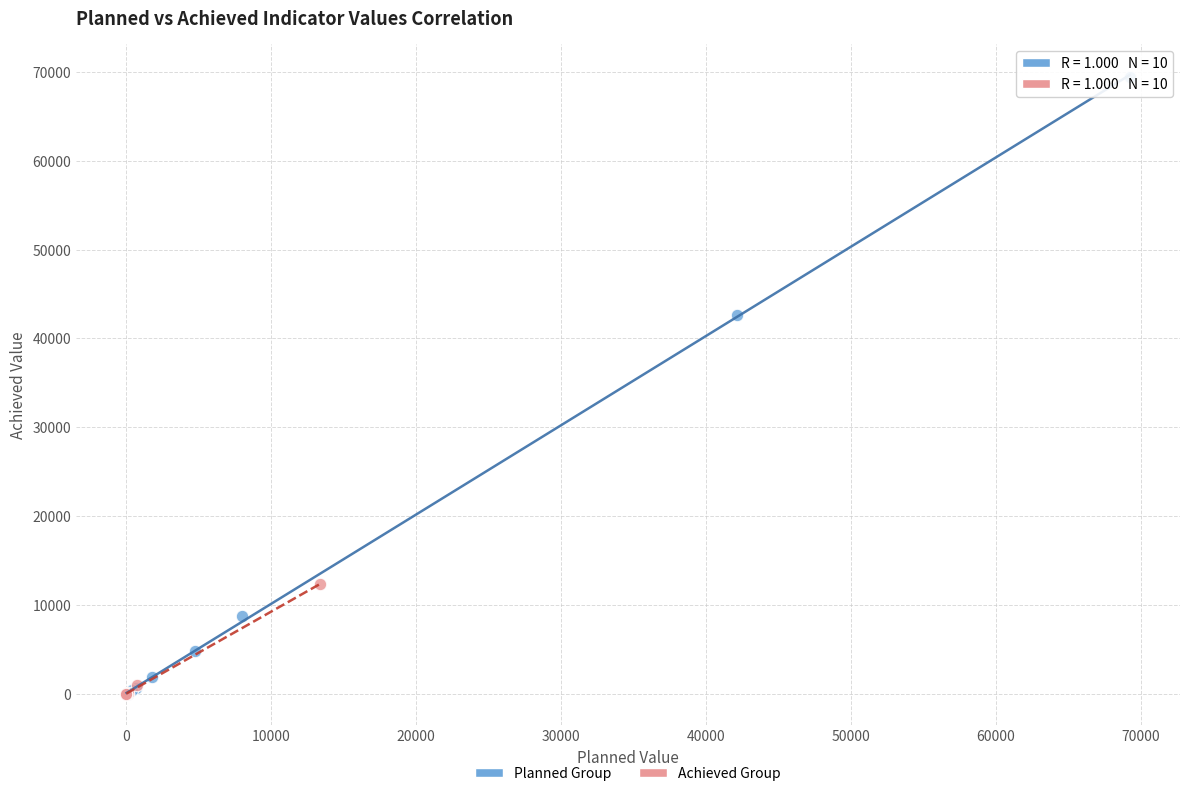

Which series has the widest spread of Y values?

Planned Group